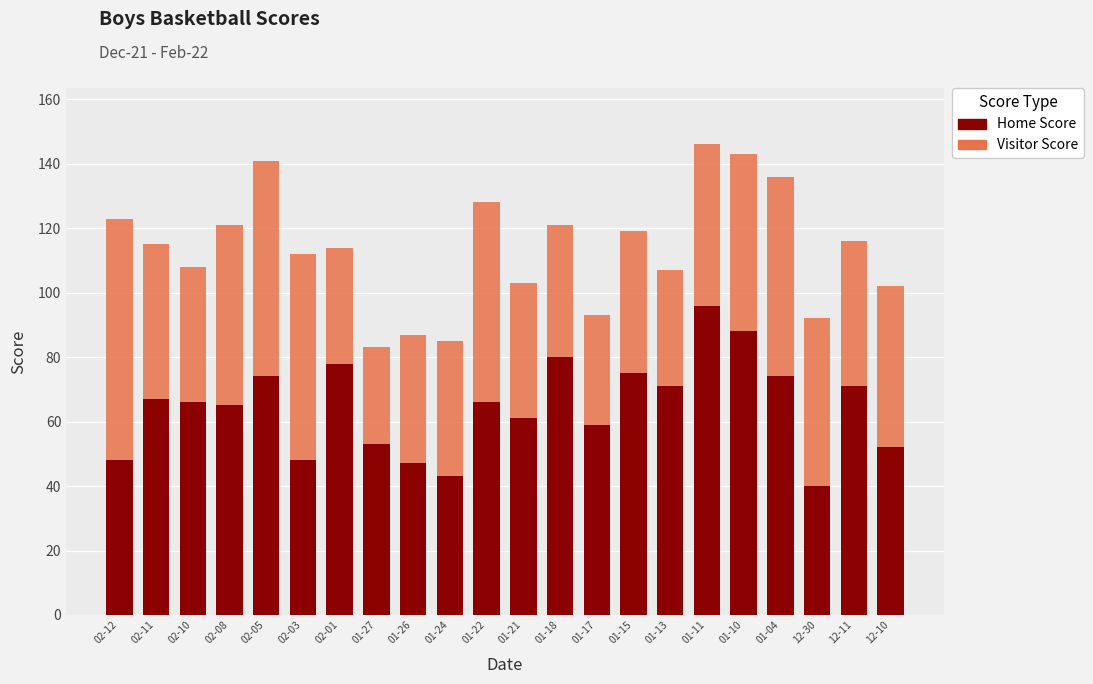

What is the maximum value for Home Score?

96